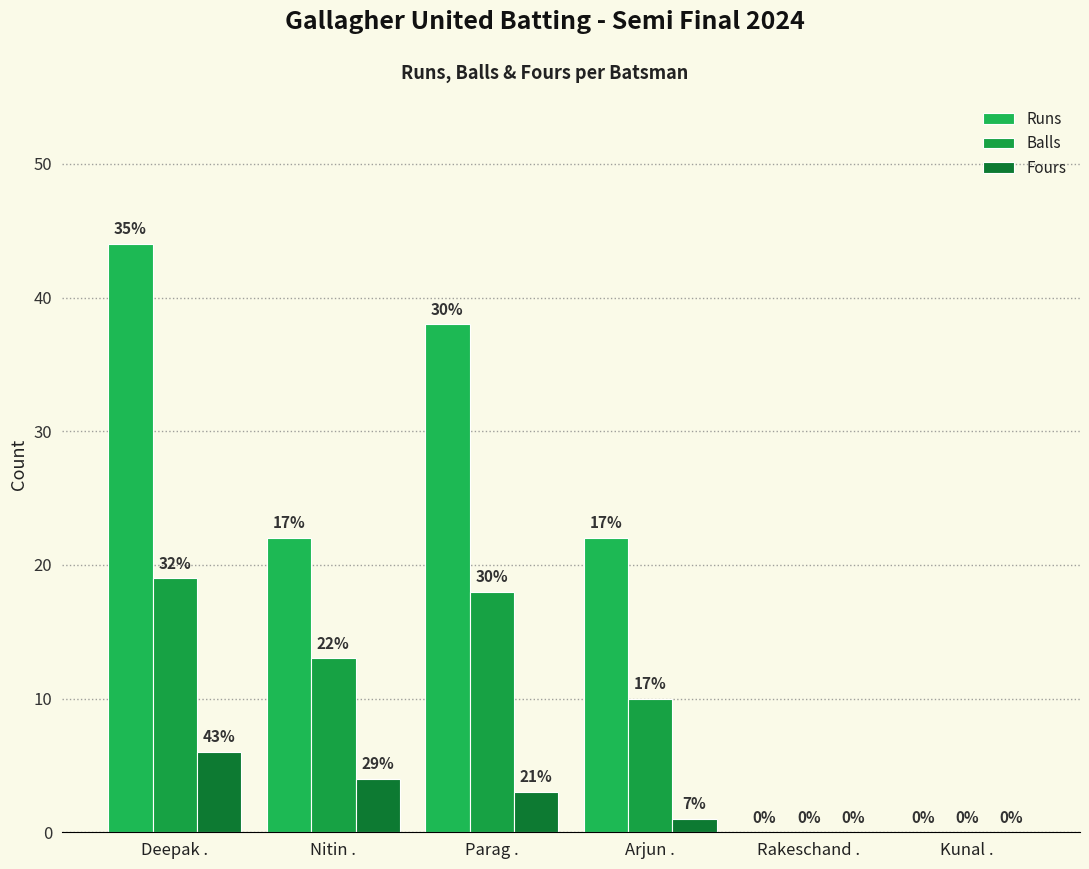

What position from the right is Nitin .?

5